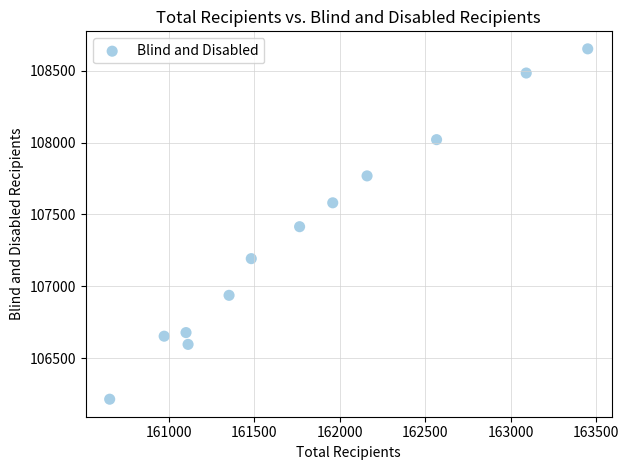

What is the range of X values (max minus min)?

2799